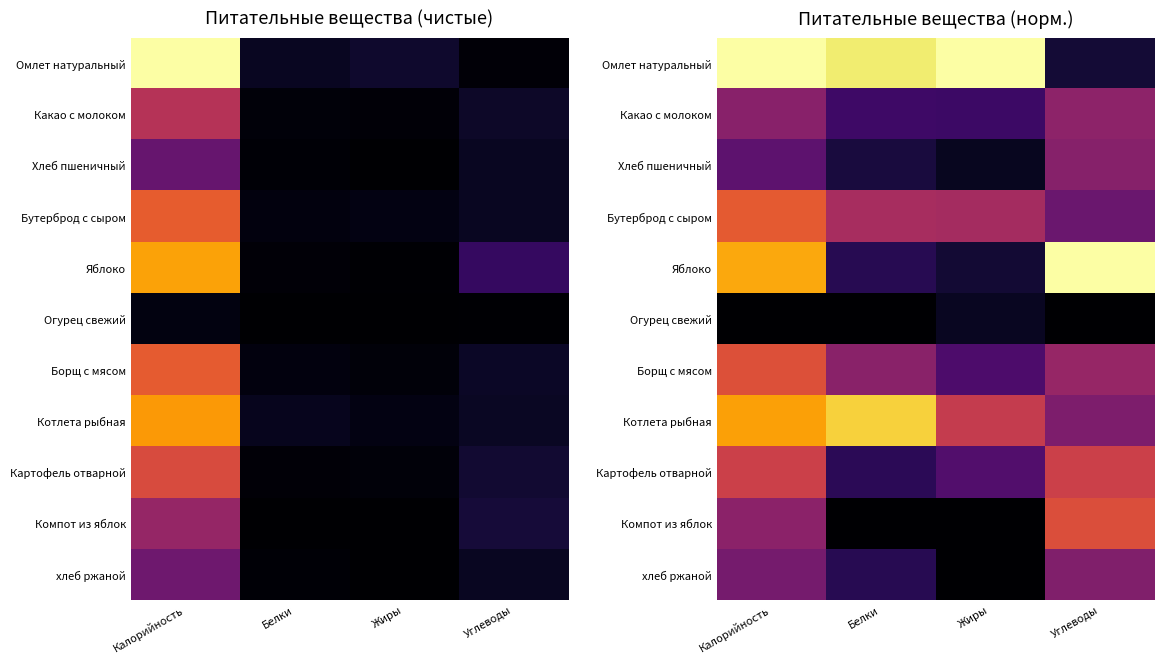

Which has a higher value, Углеводы or Белки?

Белки